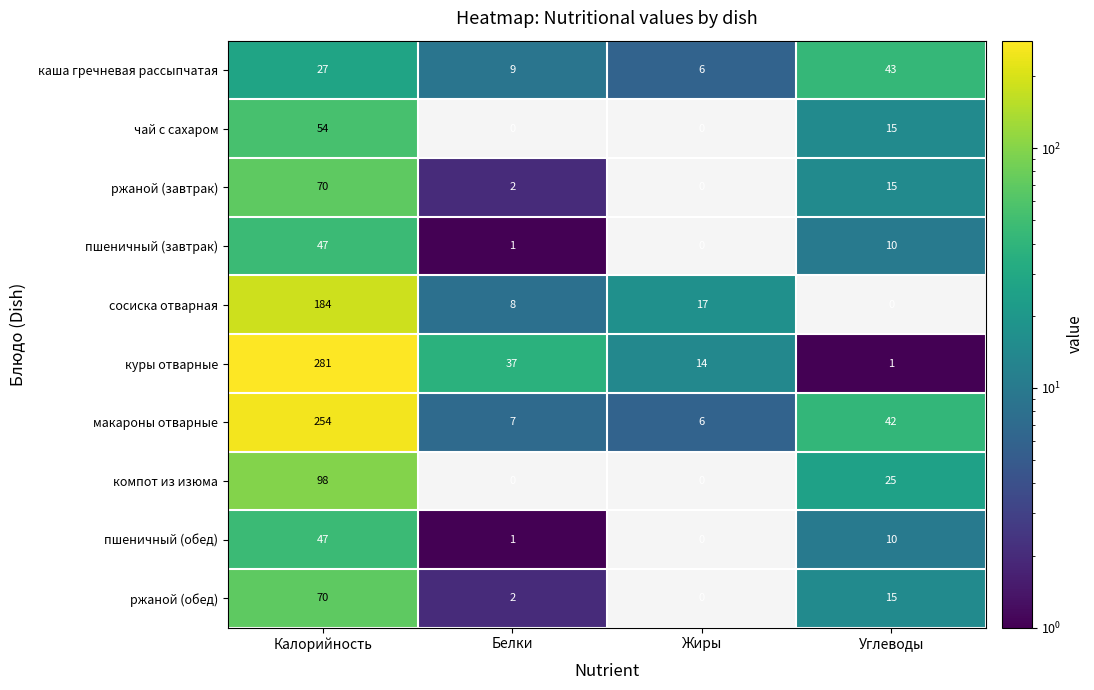

At which label is ржаной (завтрак) closest to 35?

Углеводы